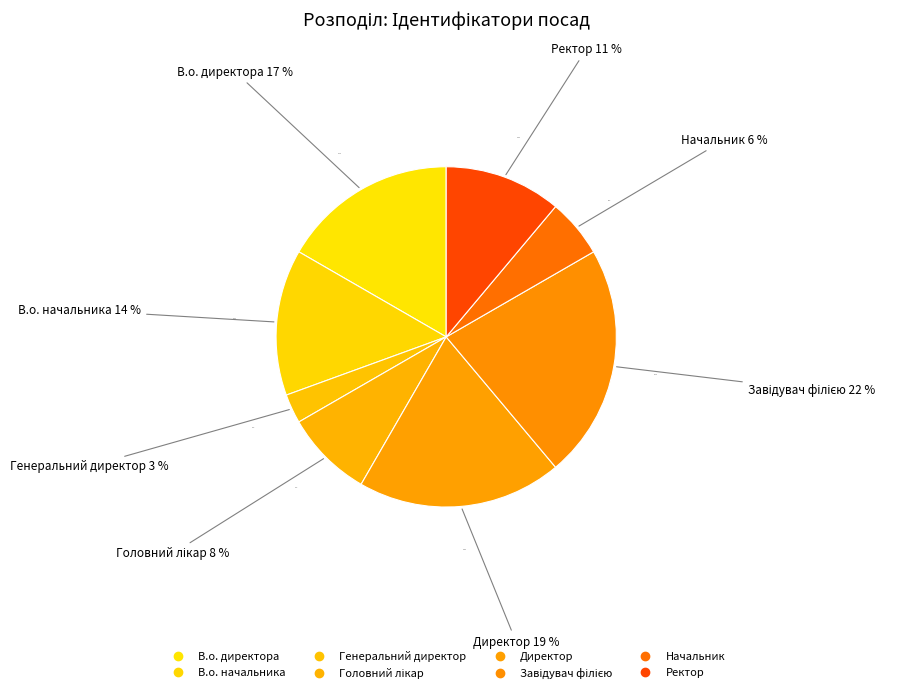

Count the number of slices in the pie.

8